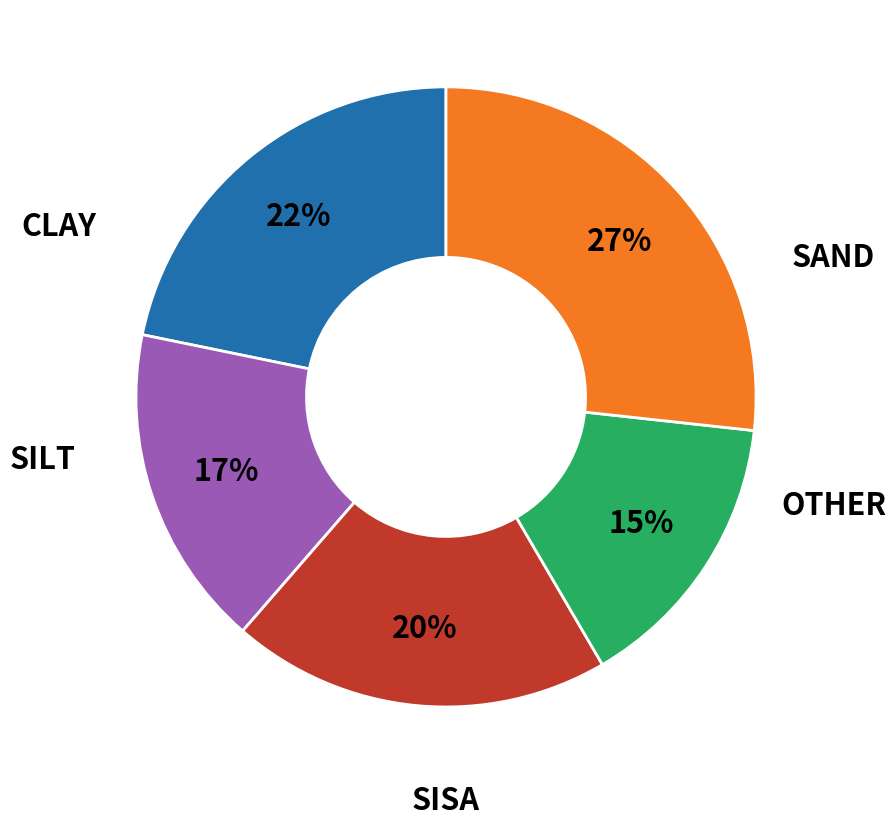

To the nearest percent, what is the difference between the largest and smallest slice percentages?

12%